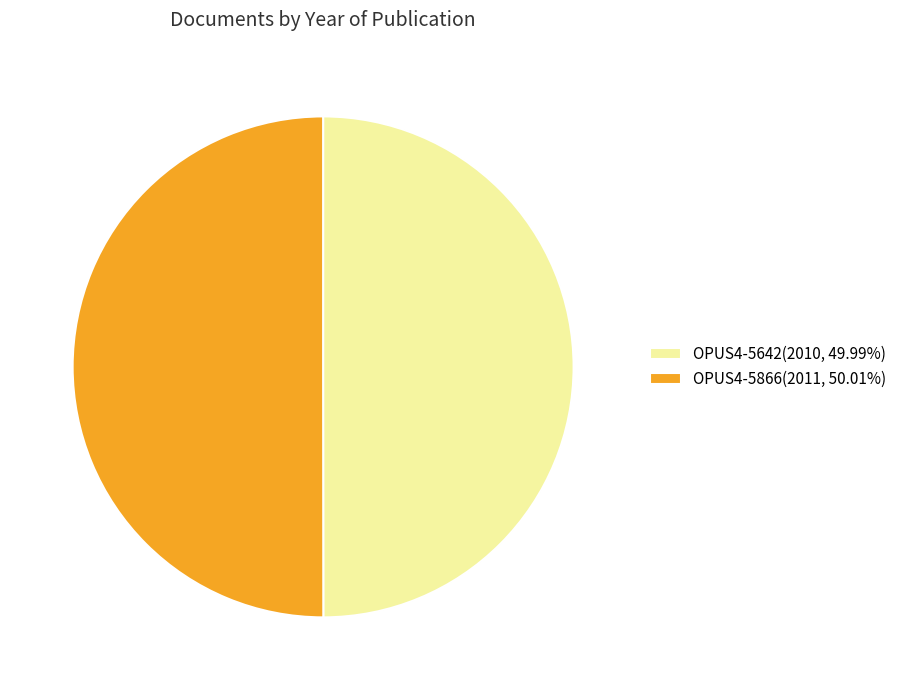

Do OPUS4-5866(2011, 50.01%) and OPUS4-5642(2010, 49.99%) together represent more than half of the pie?

Yes